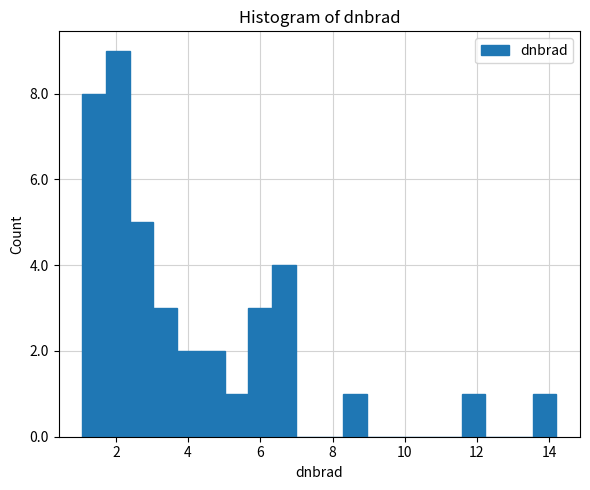

Around what value on the x-axis is the tallest bar? Give the approximate position of its centre, as read against the axis.

2.0